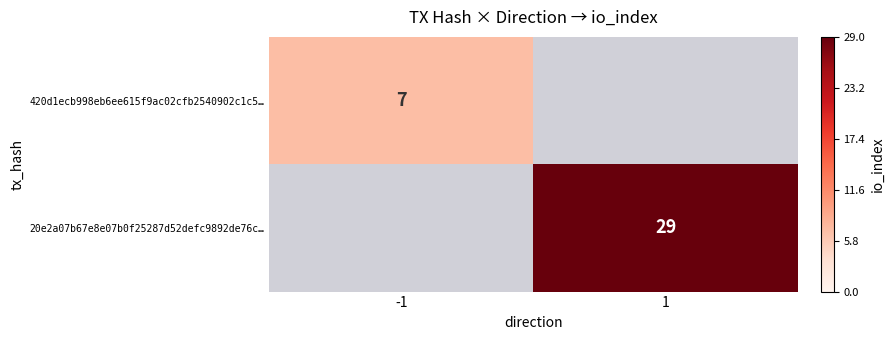

True or false: 420d1ecb998eb6ee615f9ac02cfb2540902c1c5… has a value of 7 at -1.

True